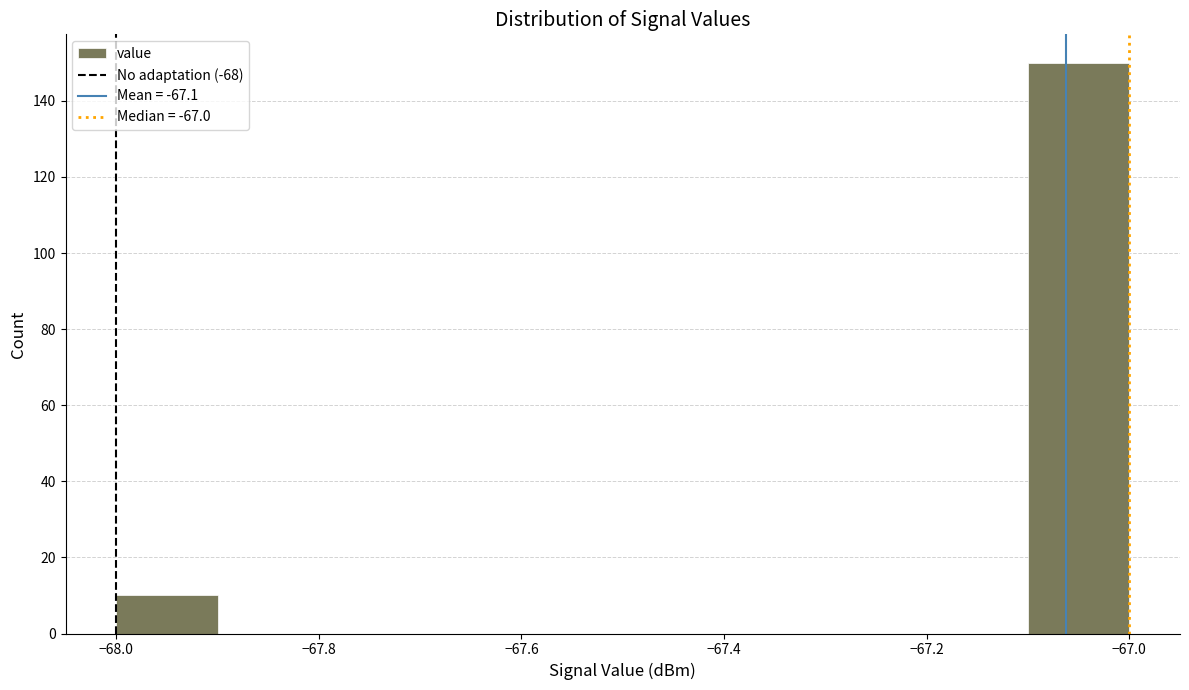

Reading left to right, transcribe this chart: for each bar, give the range it covers on the x-axis and its height. The values are not printed on the chart, so give them approximately, as read against the axis.

-68.0 to -67.9: 10
-67.9 to -67.8: 0
-67.8 to -67.7: 0
-67.7 to -67.6: 0
-67.6 to -67.5: 0
-67.5 to -67.4: 0
-67.4 to -67.3: 0
-67.3 to -67.2: 0
-67.2 to -67.1: 0
-67.1 to -67.0: 150